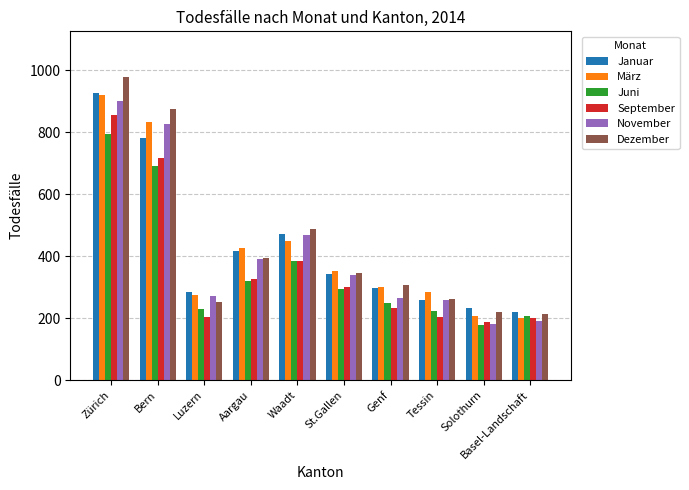

What is the label of the 7th bar from the right?

Aargau